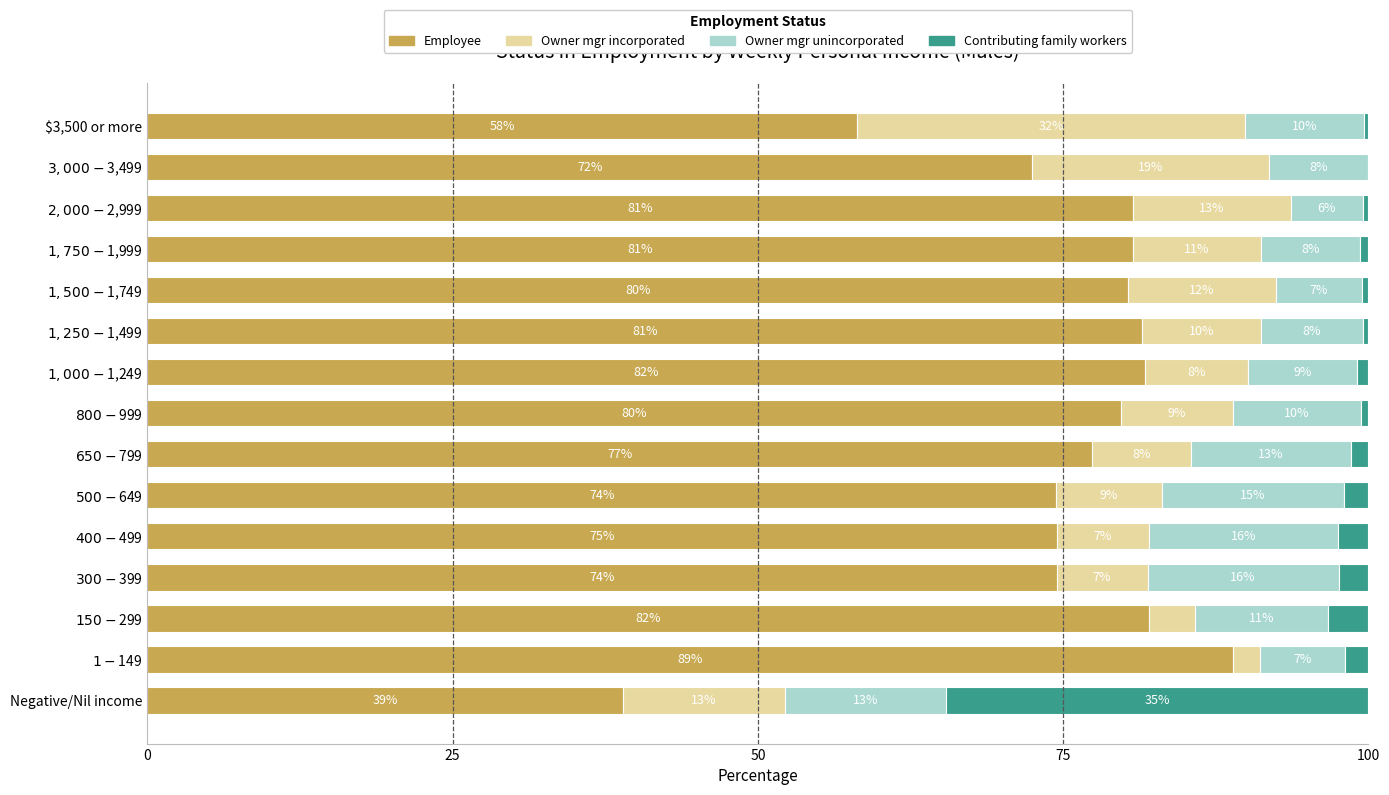

What are all the series names shown in the legend?

Employee, Owner mgr incorporated, Owner mgr unincorporated, Contributing family workers